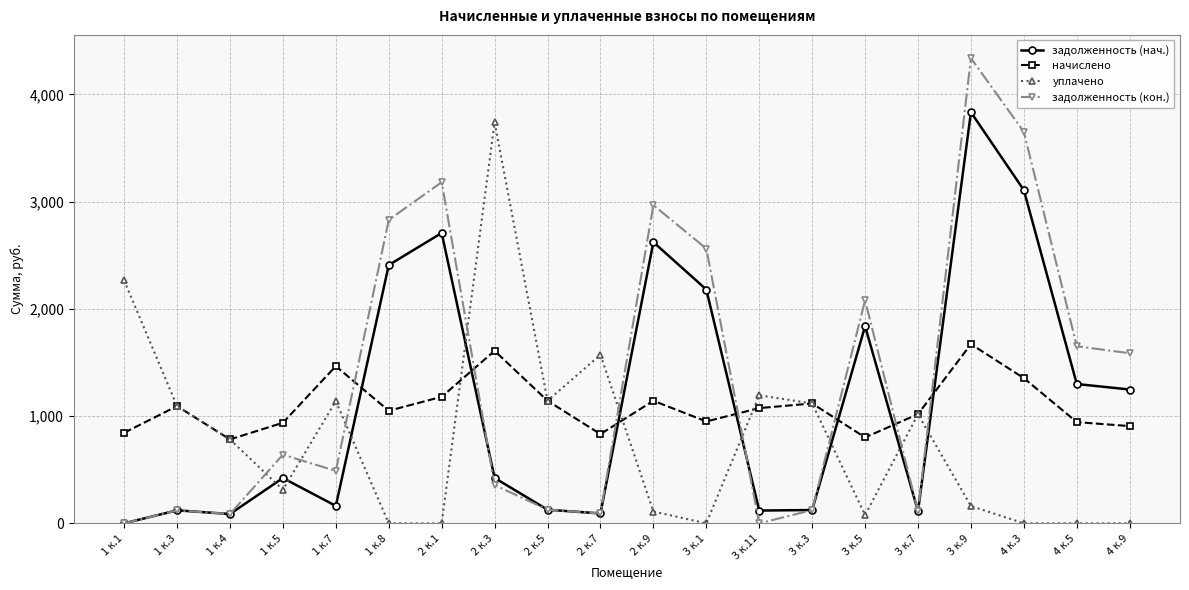

What is the difference between the maximum and second lowest values in the уплачено series?

3737.4